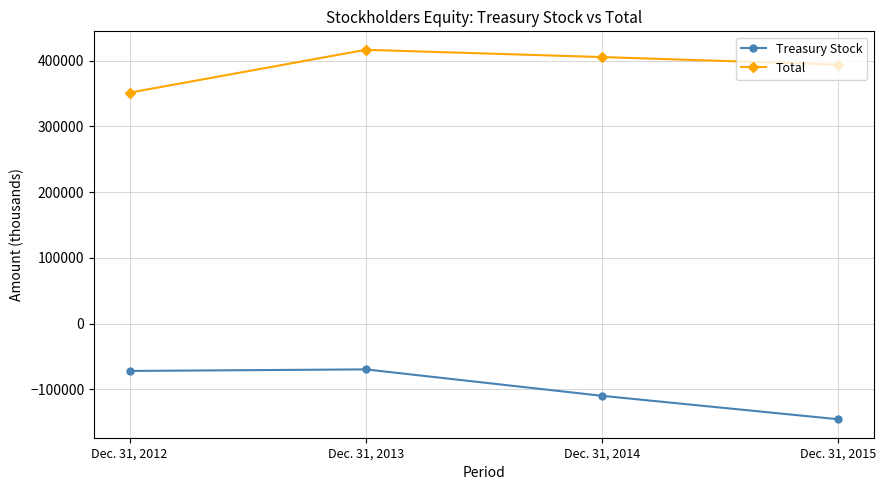

How many values in the Treasury Stock series are below -71850?

2